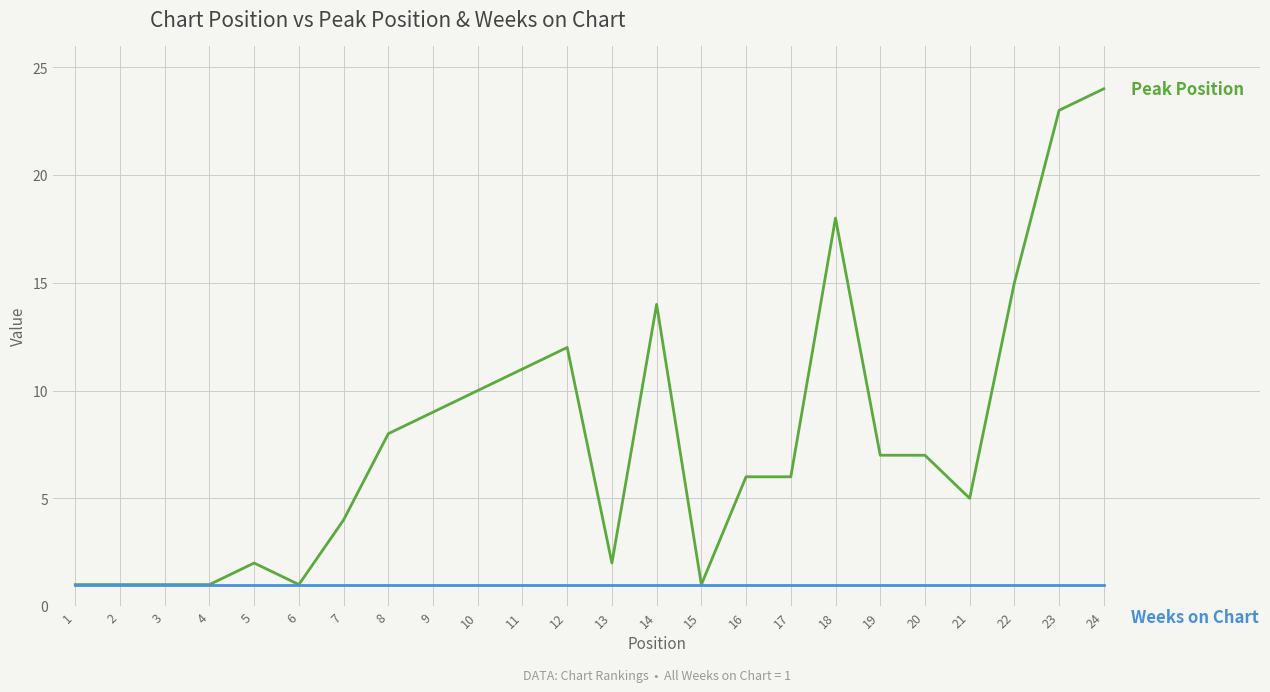

At which category does the chart reach its peak across all series?

24